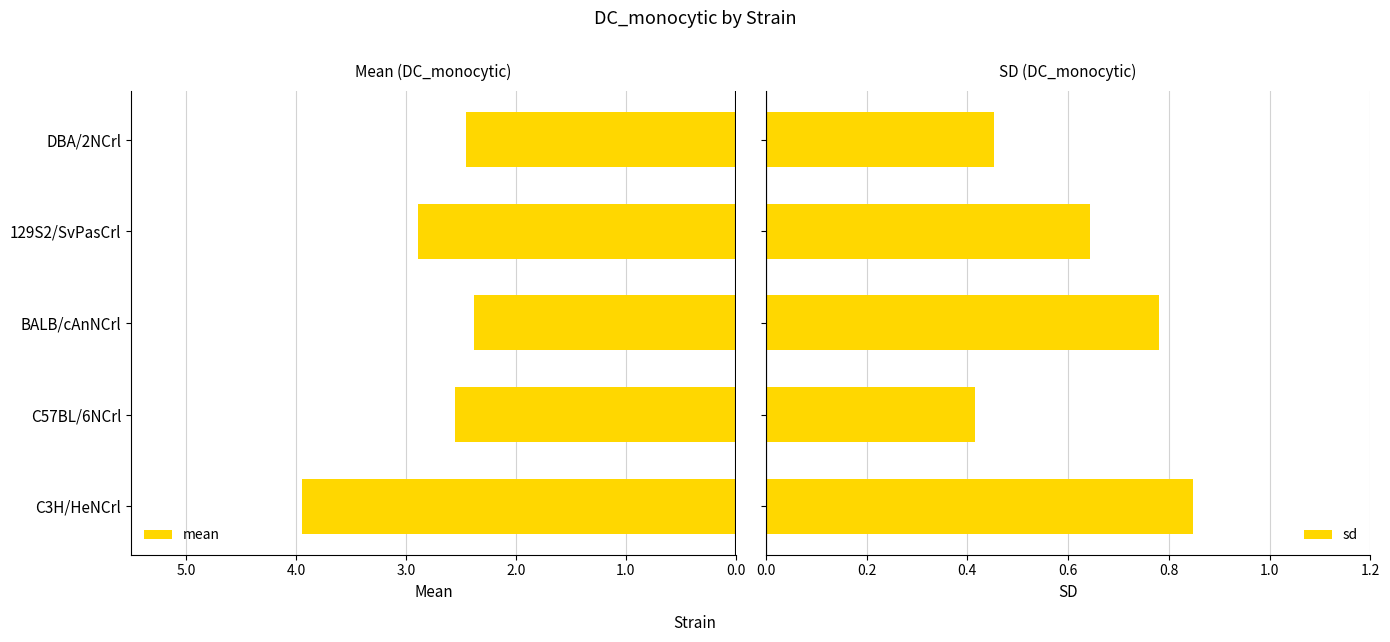

How many sd values are between 0 and 1?

5